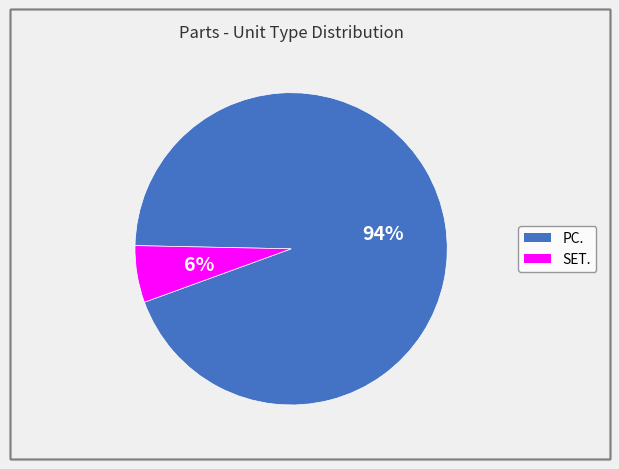

Which has a higher value, SET. or PC.?

PC.